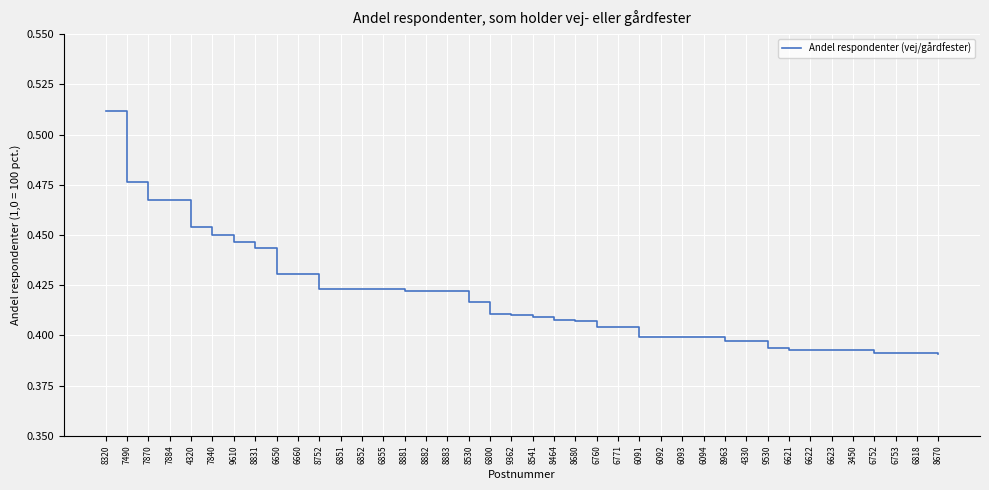

Which has a higher value, 6622 or 6092?

6092